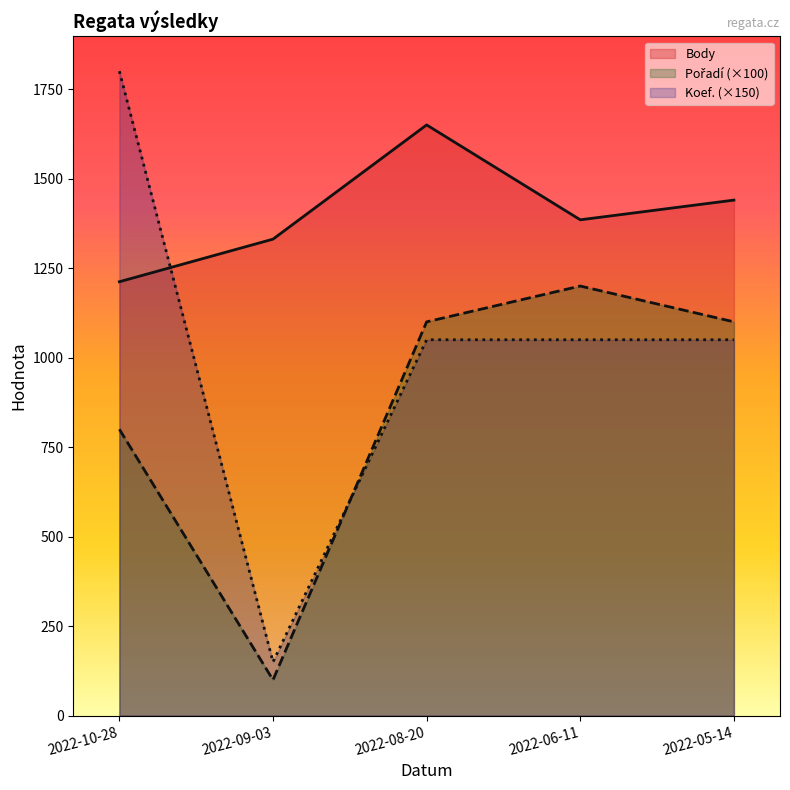

True or false: Body has a value of 1385 at 2022-06-11.

True